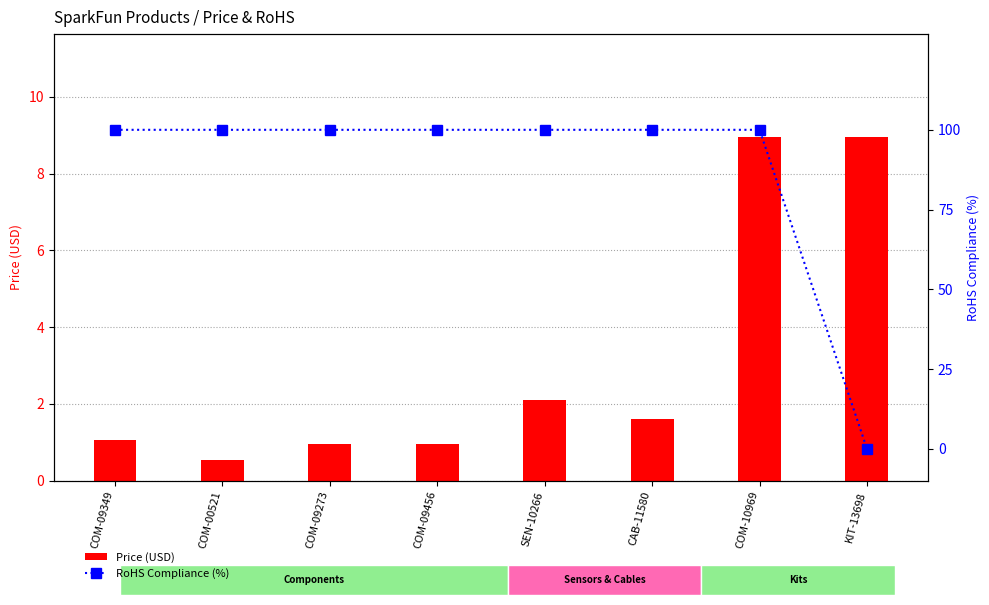

Rank the series by their average value, from highest to lowest.

RoHS Compliance (%), Price (USD)